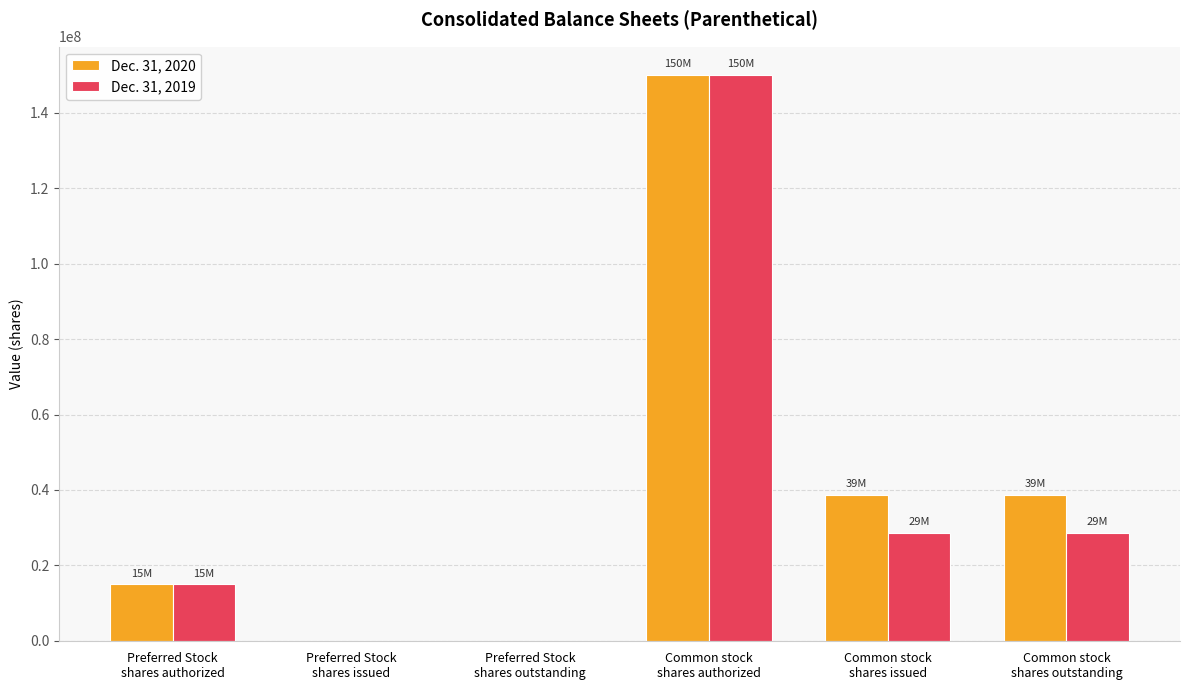

Which series has the largest range (max minus min)?

Dec. 31, 2020